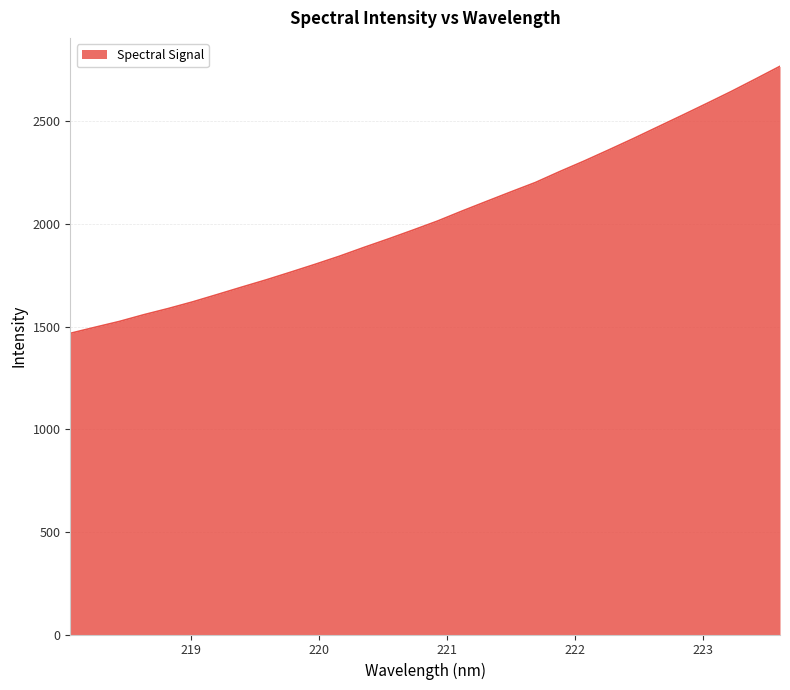

What is the smallest value displayed?

1467.1